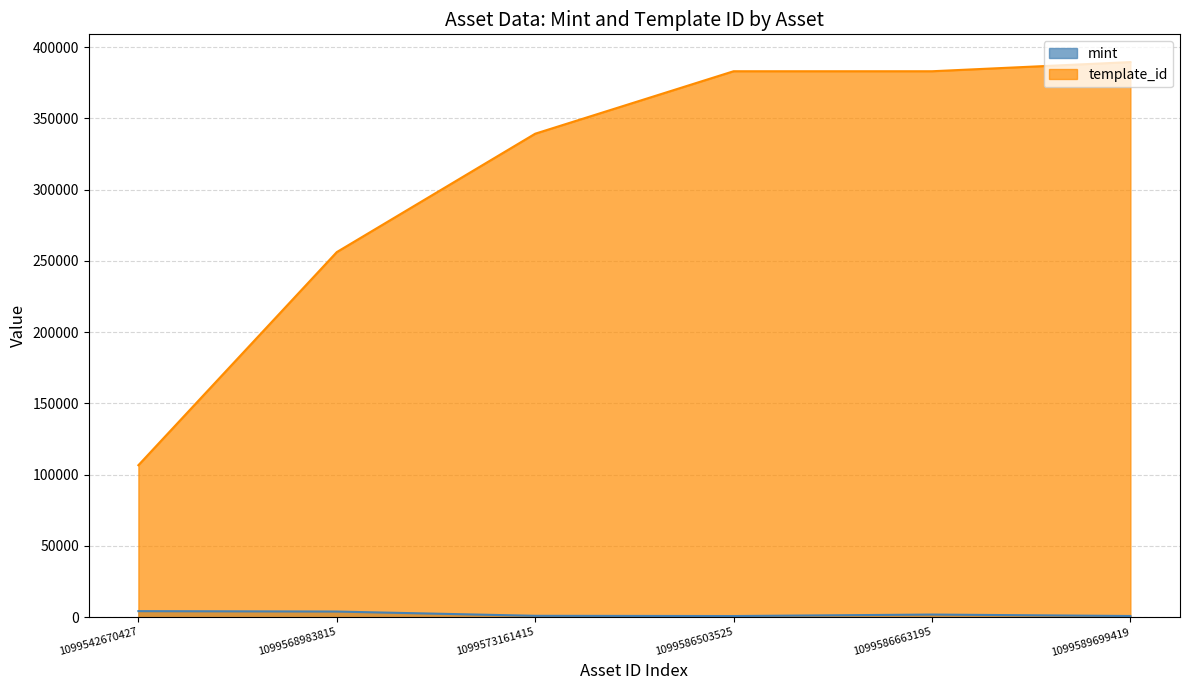

What is the lowest value of the mint series?

814